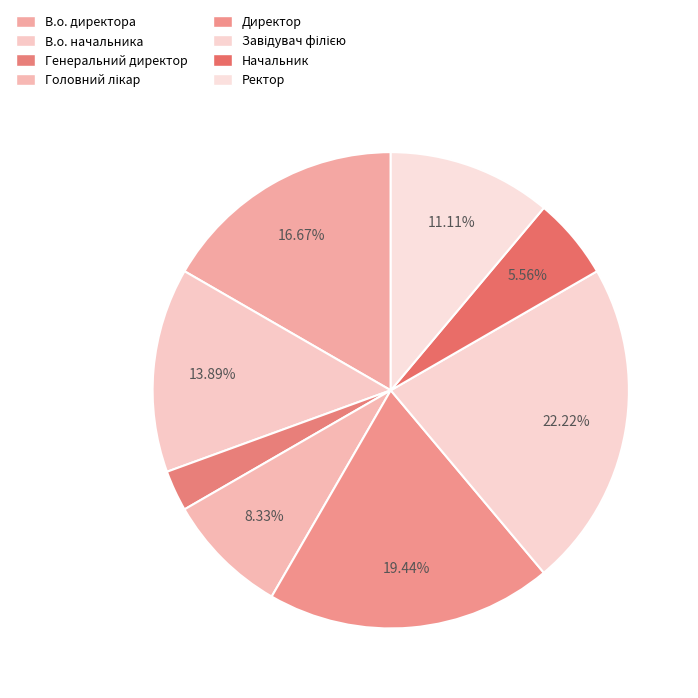

Count the number of slices in the pie.

8